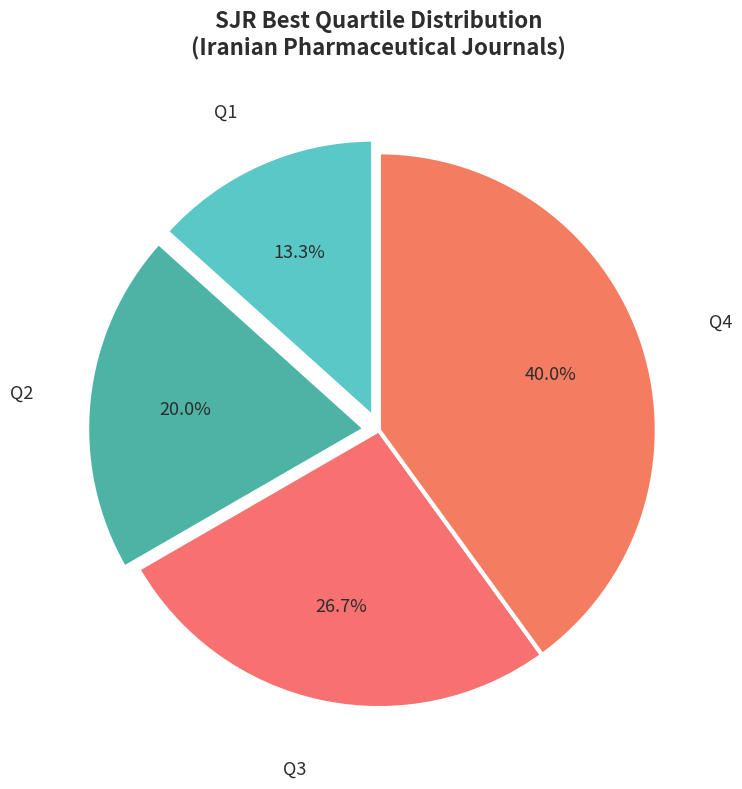

How much of the chart is everything except Q3?

73.3%